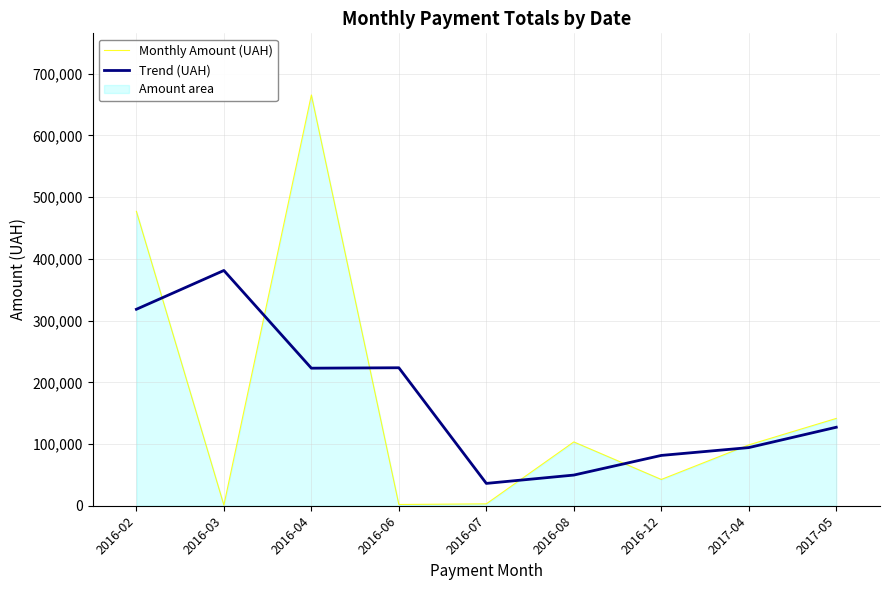

What value does the Trend (UAH) series have at 2016-02?

318363.4